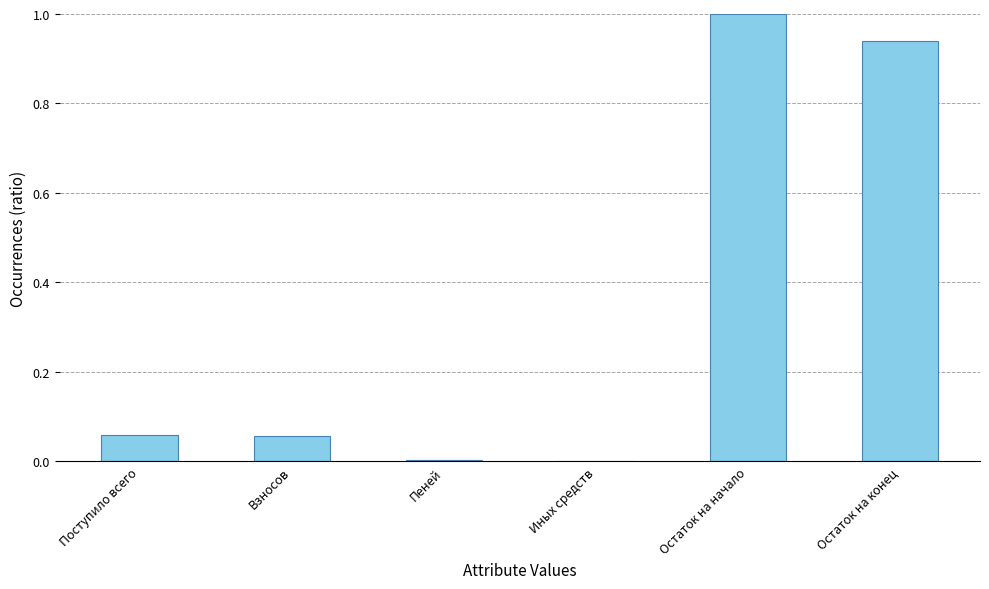

Are the bars grouped side by side (vs. stacked)?

No